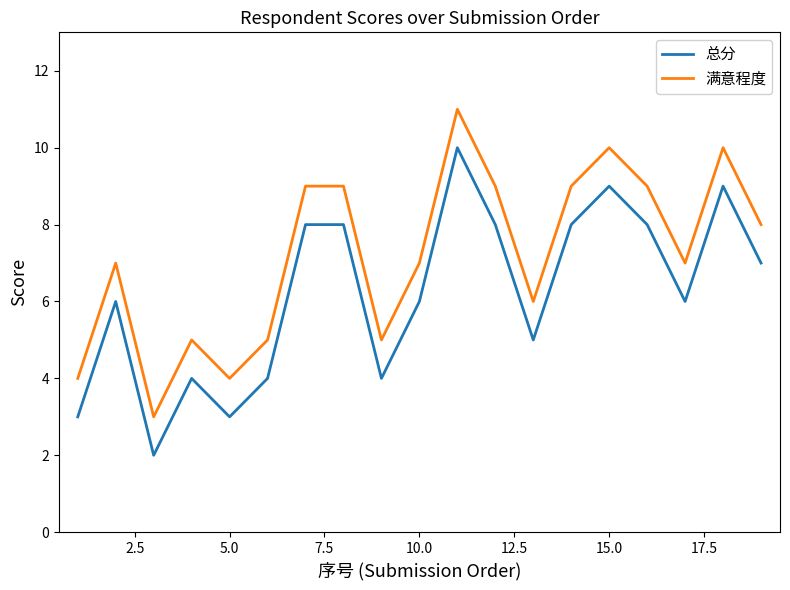

Count the number of categories in the chart.

19